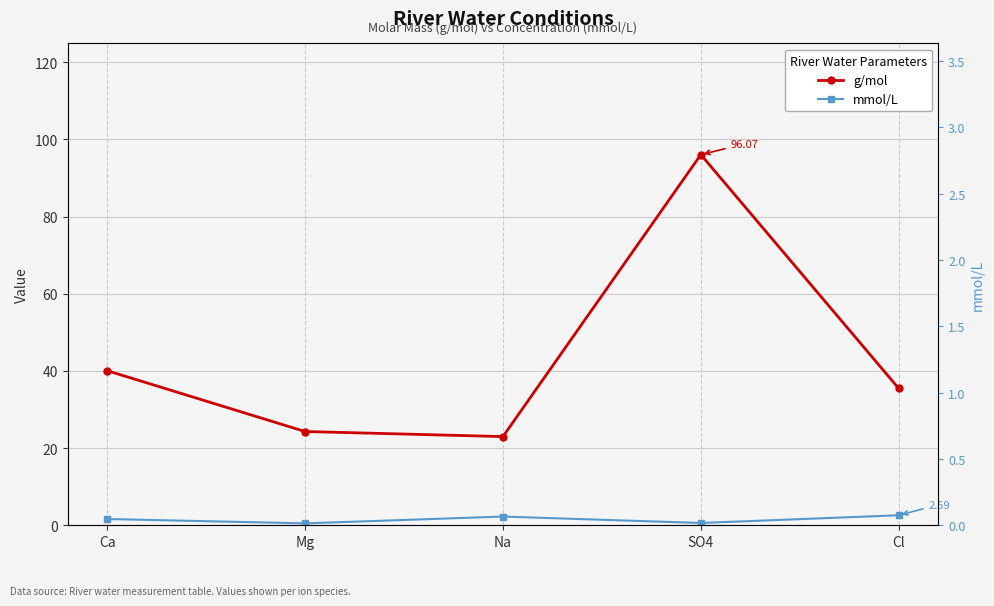

At which category does mmol/L reach its first local peak?

Na